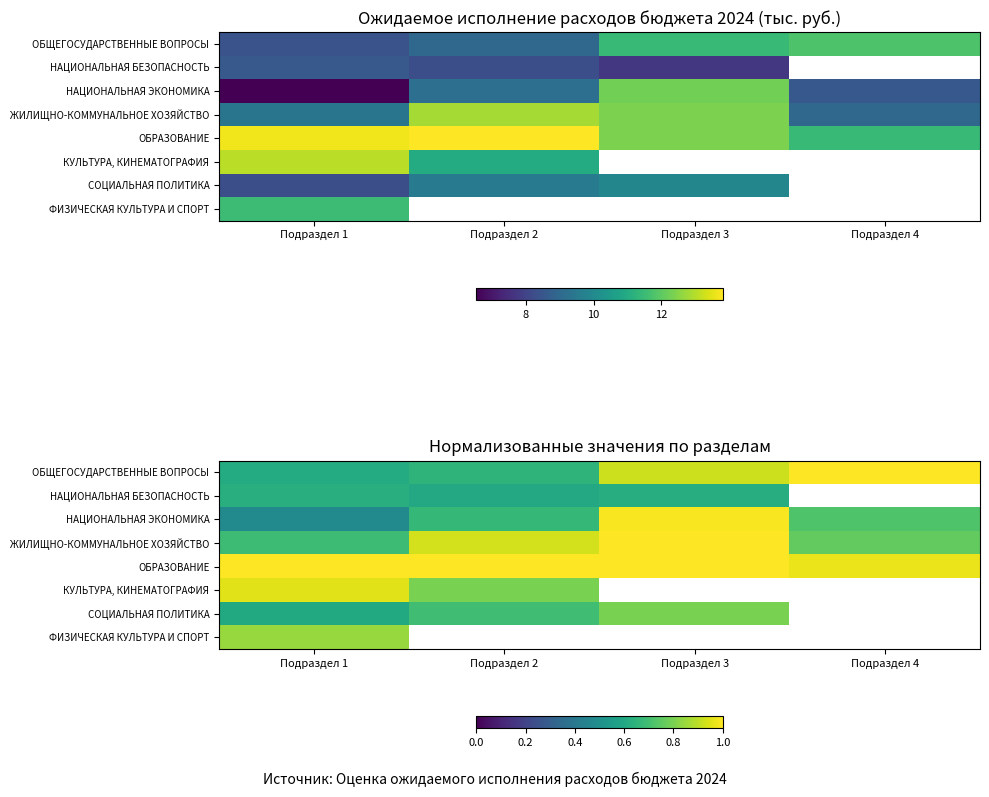

How many ОБЩЕГОСУДАРСТВЕННЫЕ ВОПРОСЫ values are between 0 and 1?

4